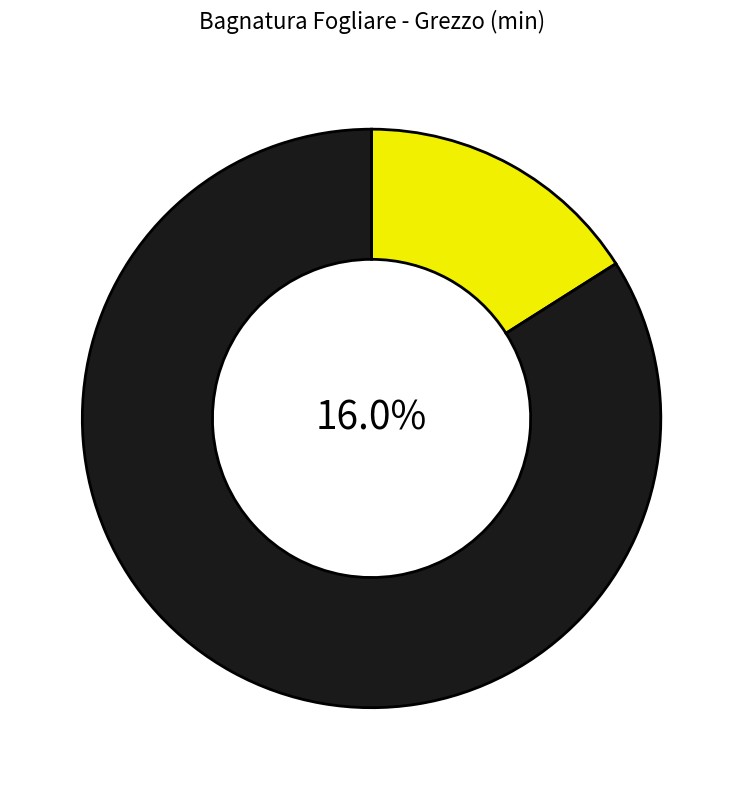

The 2024-04-28 slice represents 1% of the pie. True or false?

False